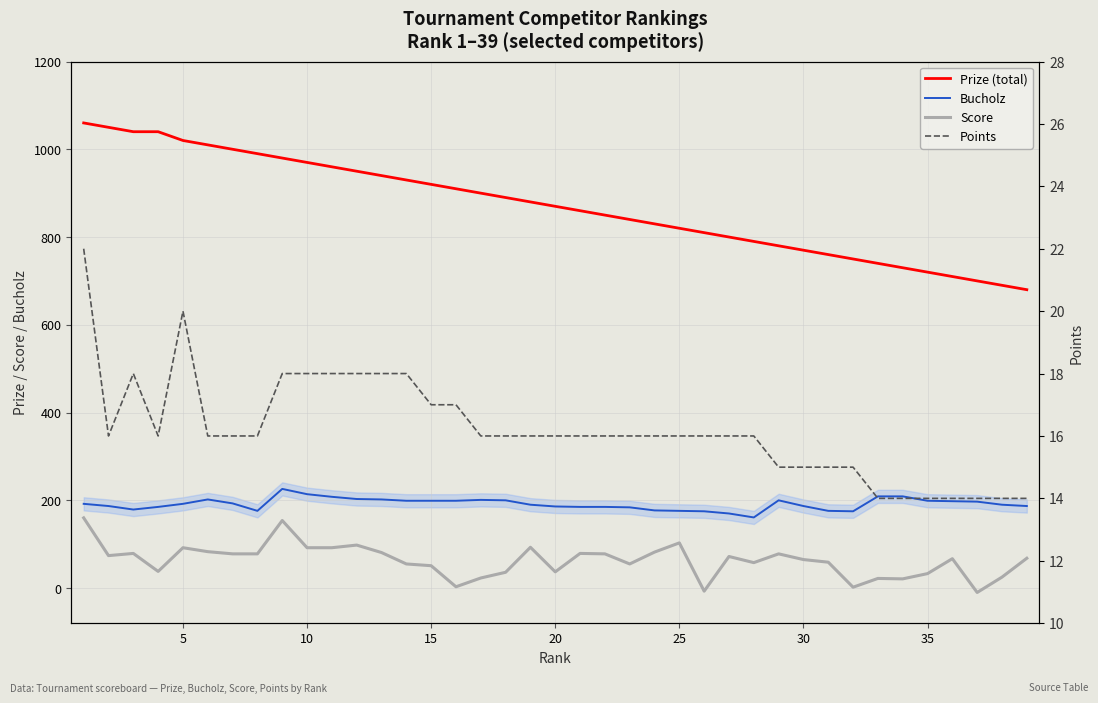

What is the sum of all Bucholz values?

7473